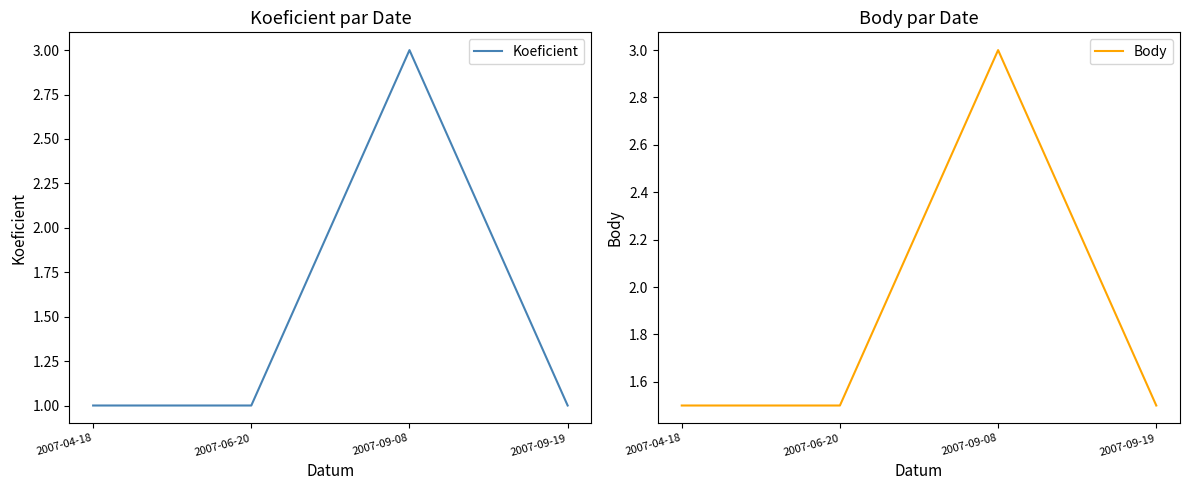

What is the label of the 3rd point from the left?

2007-09-08